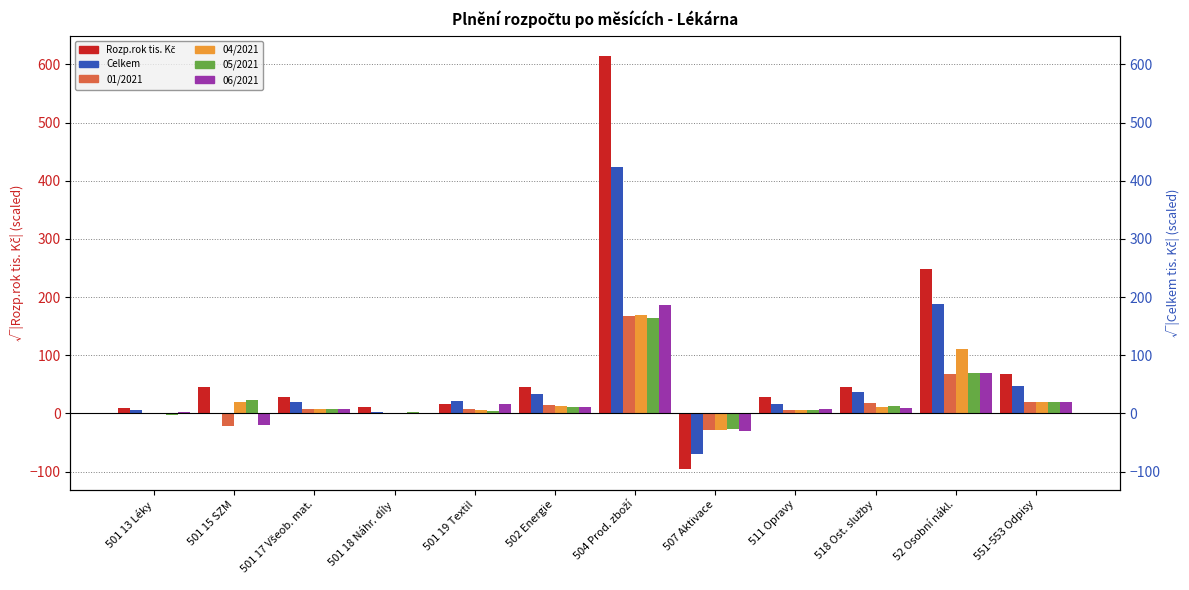

How many values in Celkem are below zero?

1